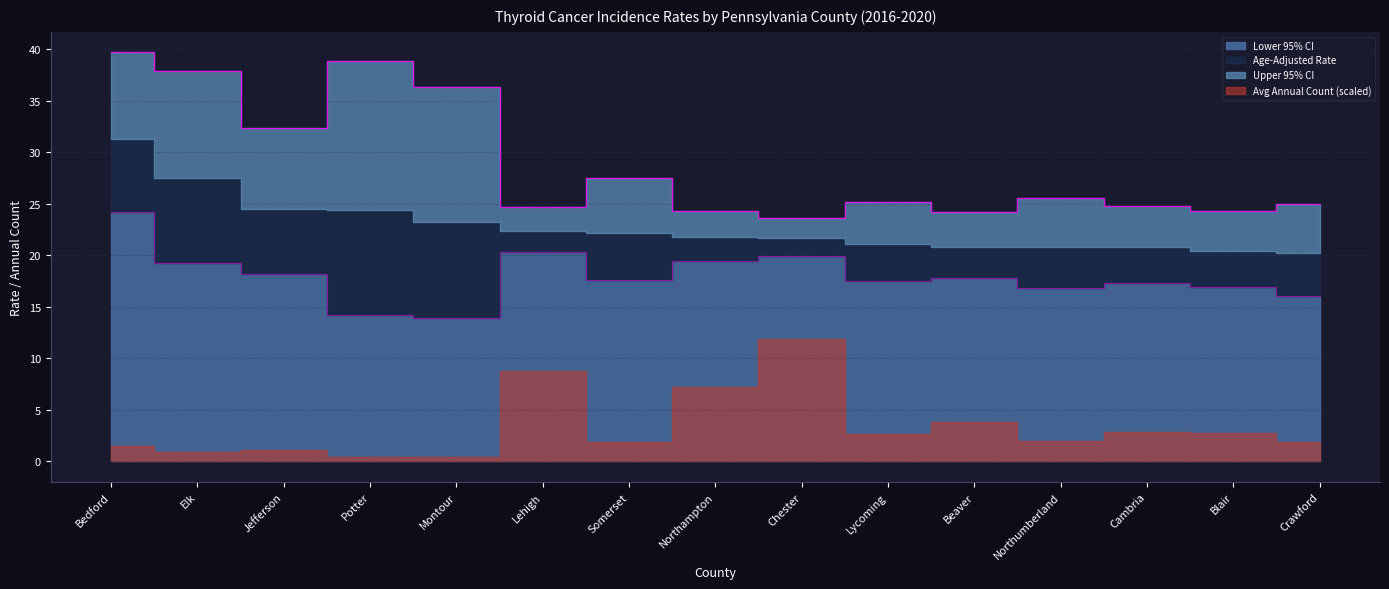

What position from the left is Bedford?

1